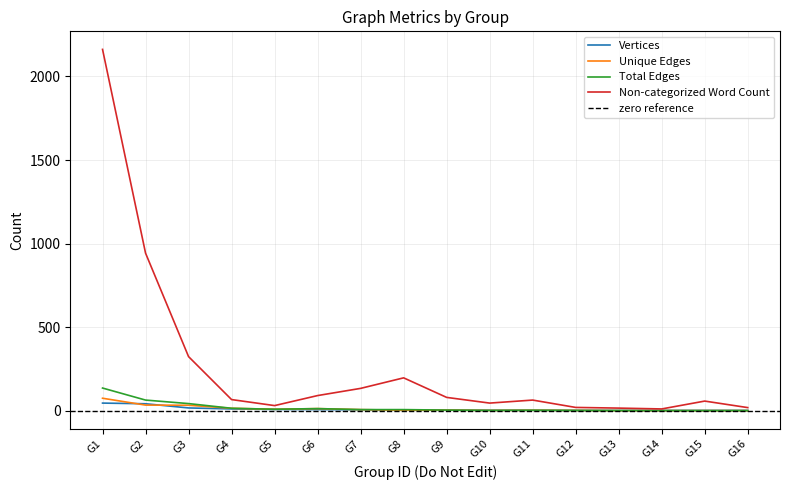

Rank the series by their maximum value, from highest to lowest.

Non-categorized Word Count, Total Edges, Unique Edges, Vertices